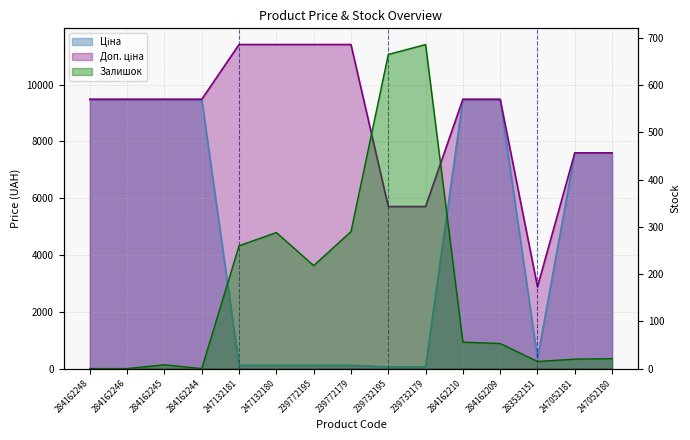

The value of Залишок at 239732179 is 902.8. True or false?

False